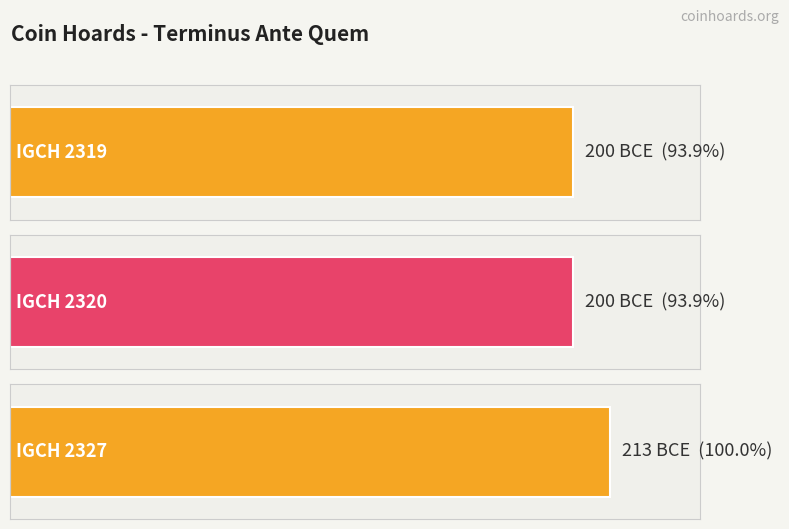

What is the sum of the values at IGCH 2319 and IGCH 2327?

-413